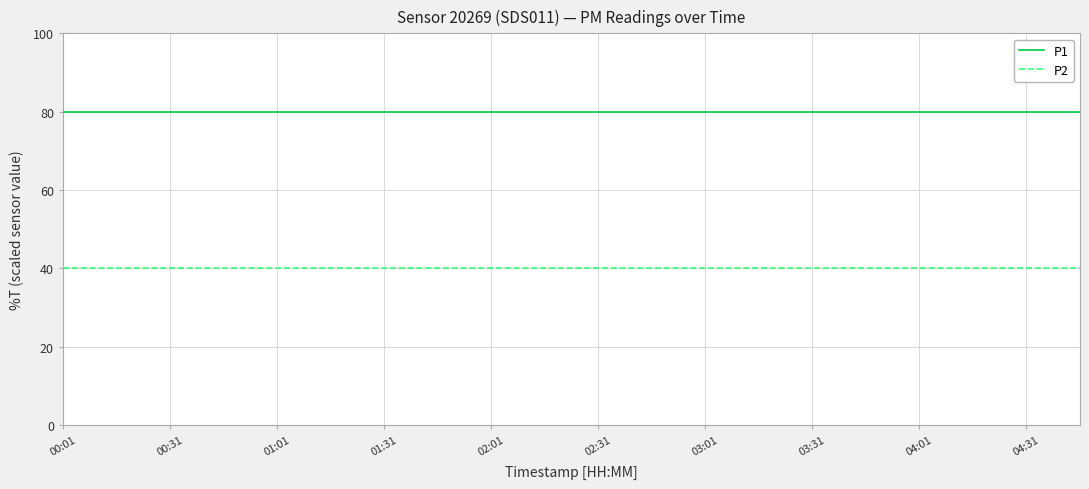

List the series in order of their peak value, lowest first.

P2, P1